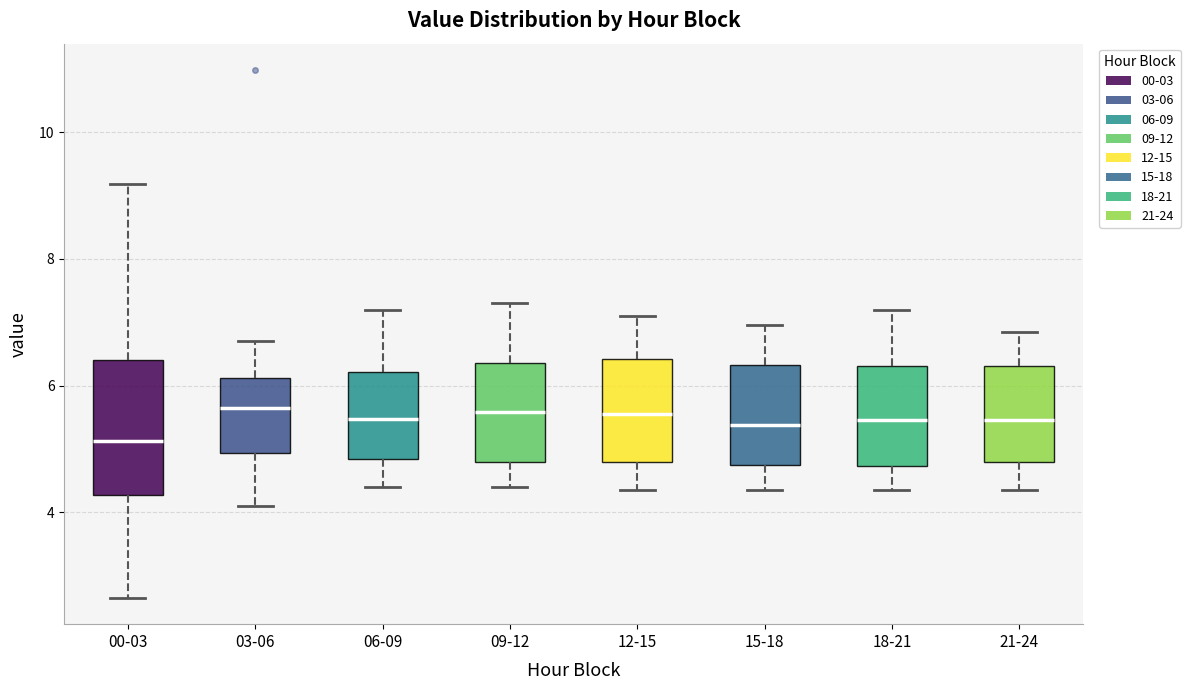

Which box is the tallest, from its lower edge to its upper edge?

00-03